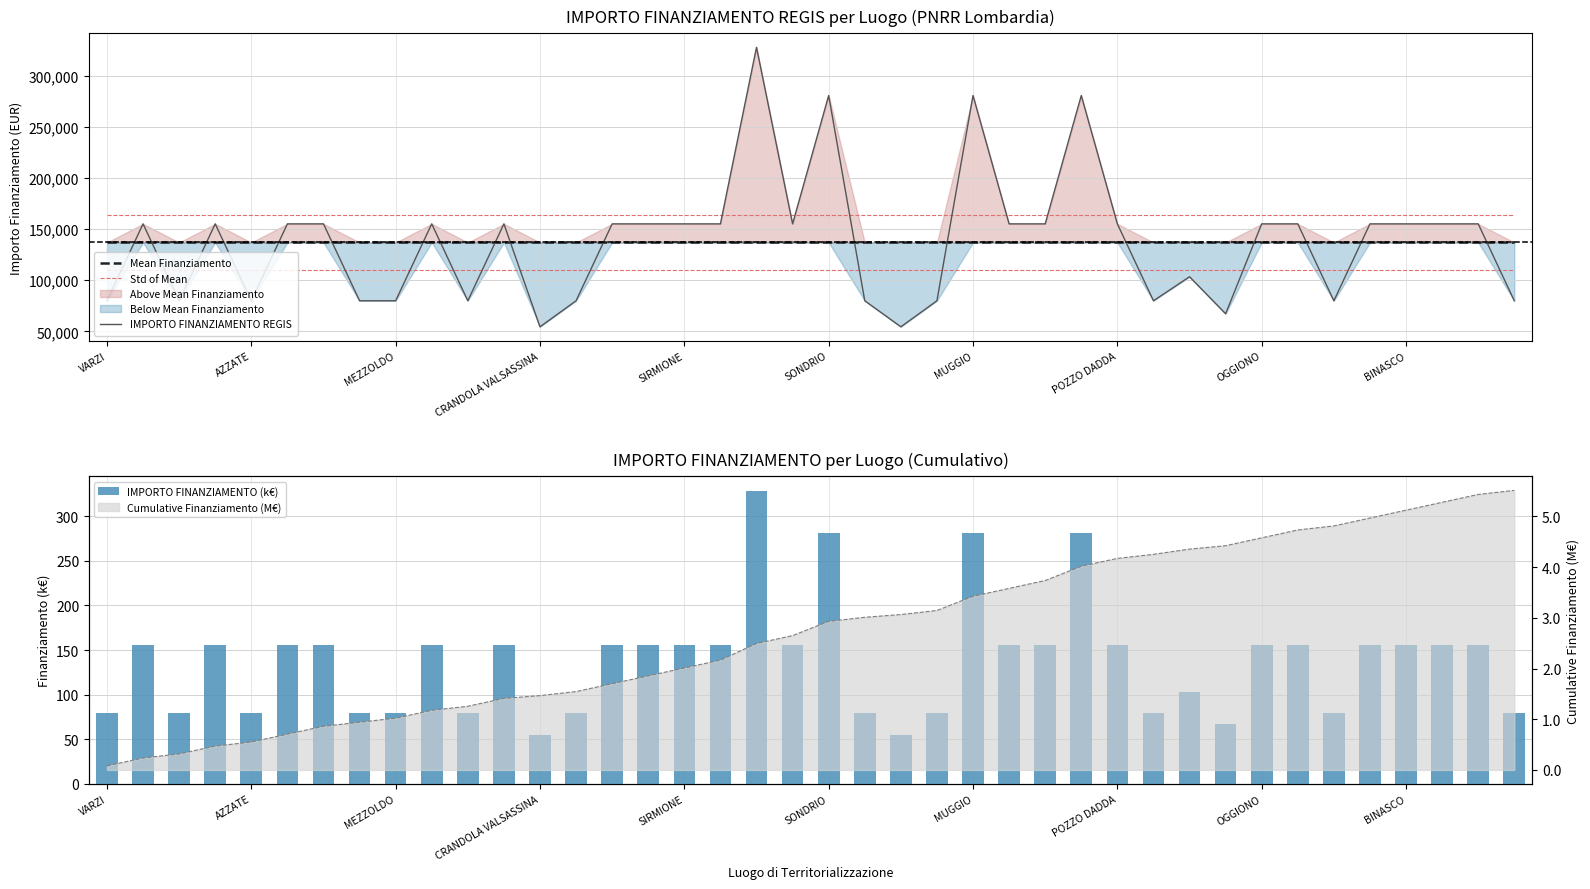

What is the highest value of the Std of Mean series?

164400